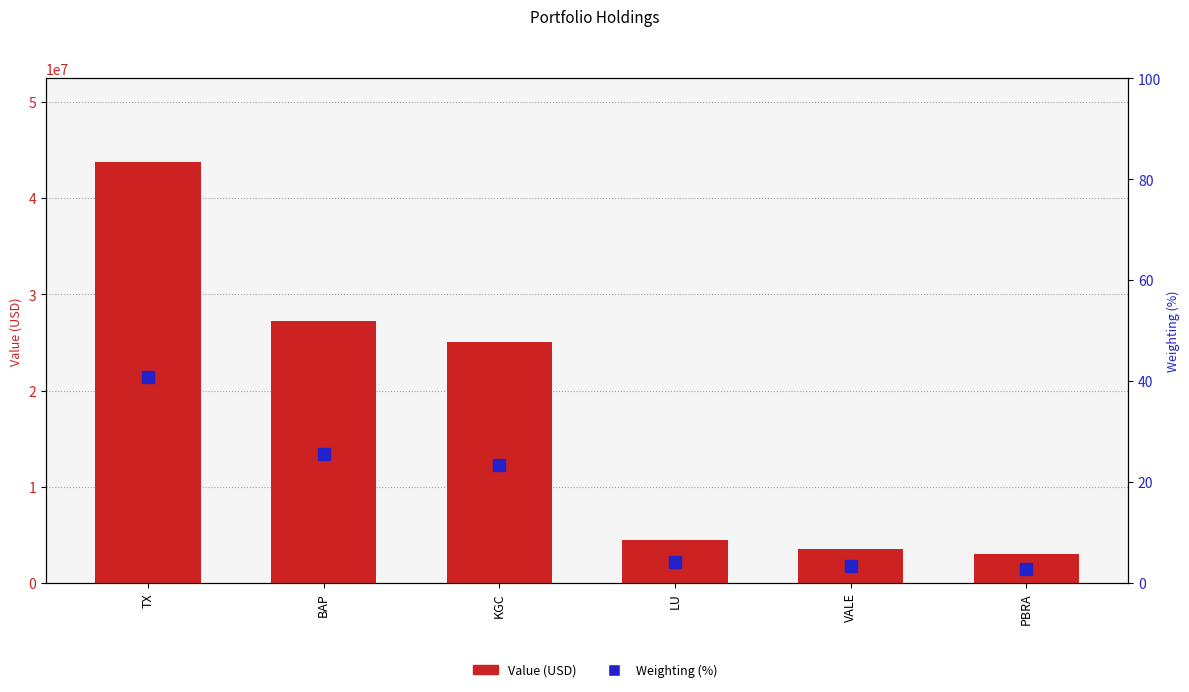

What are all the series names shown in the legend?

Value (USD), Weighting (%)